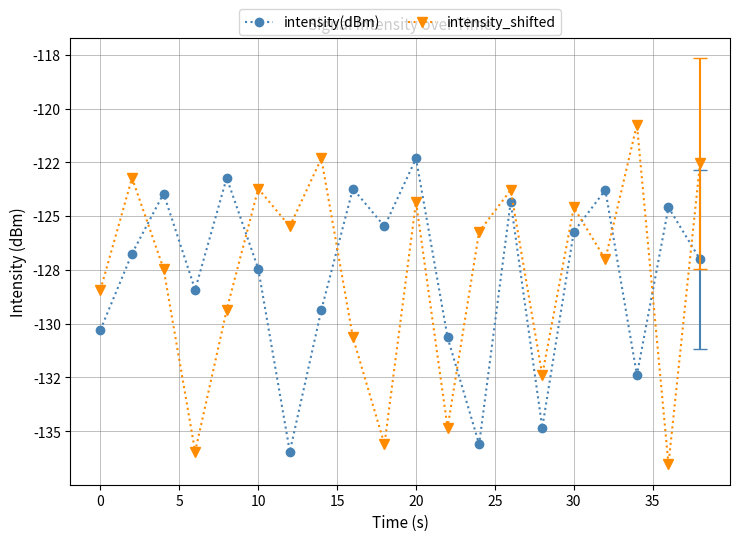

What are all the series names shown in the legend?

intensity(dBm), intensity_shifted